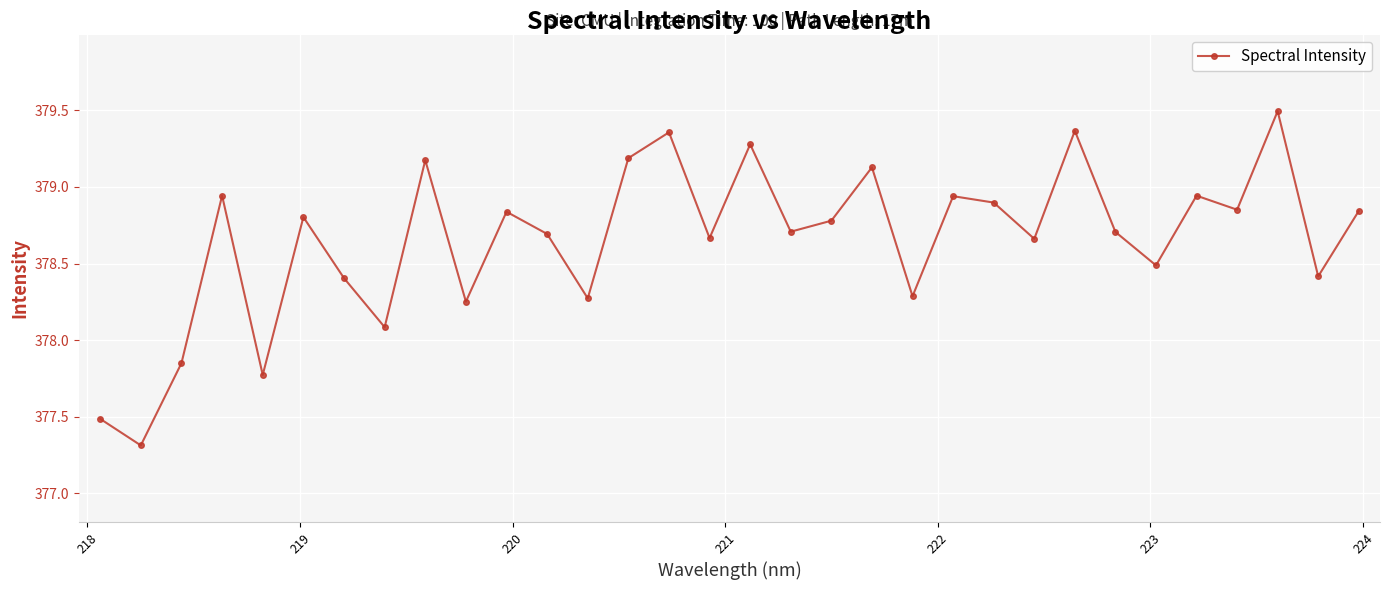

True or false: there are more than 1 points higher than both neighbors.

True